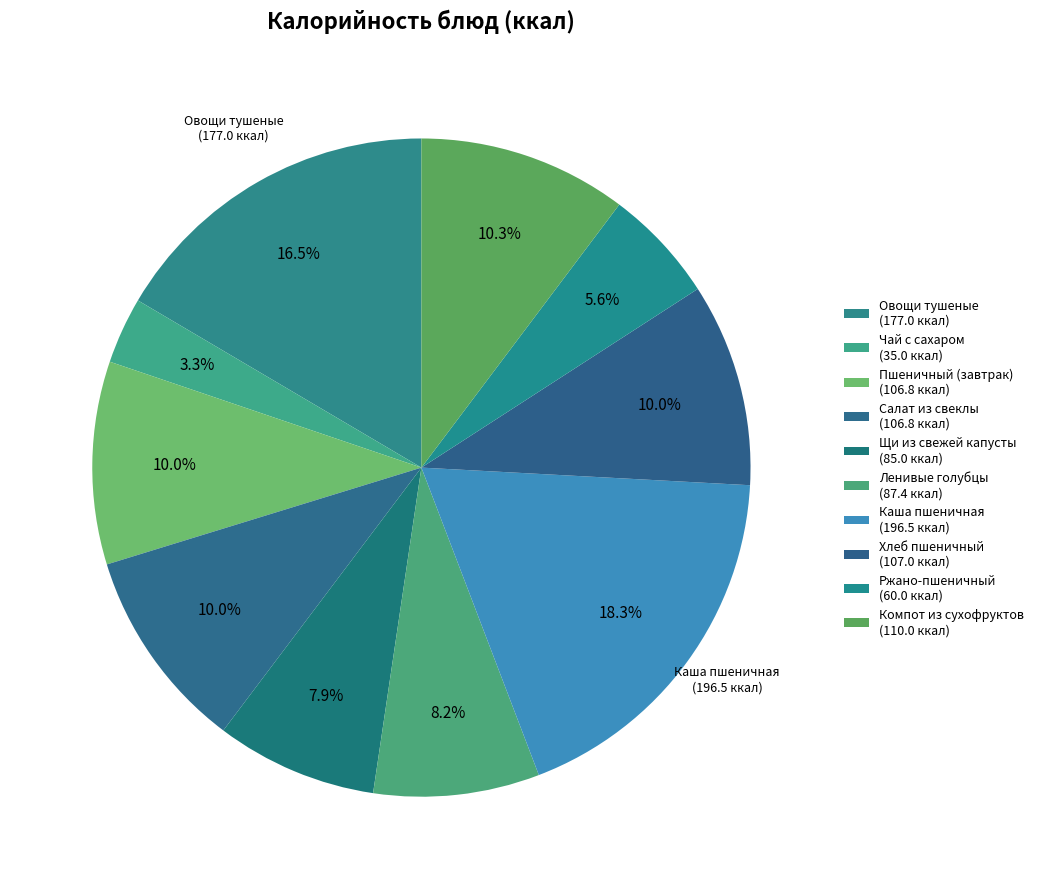

What is the largest slice in the pie chart?

Каша пшеничная